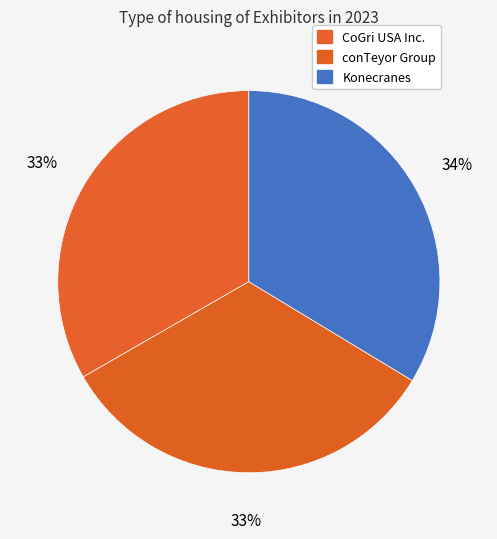

Does conTeyor Group account for over 50% of the chart?

No